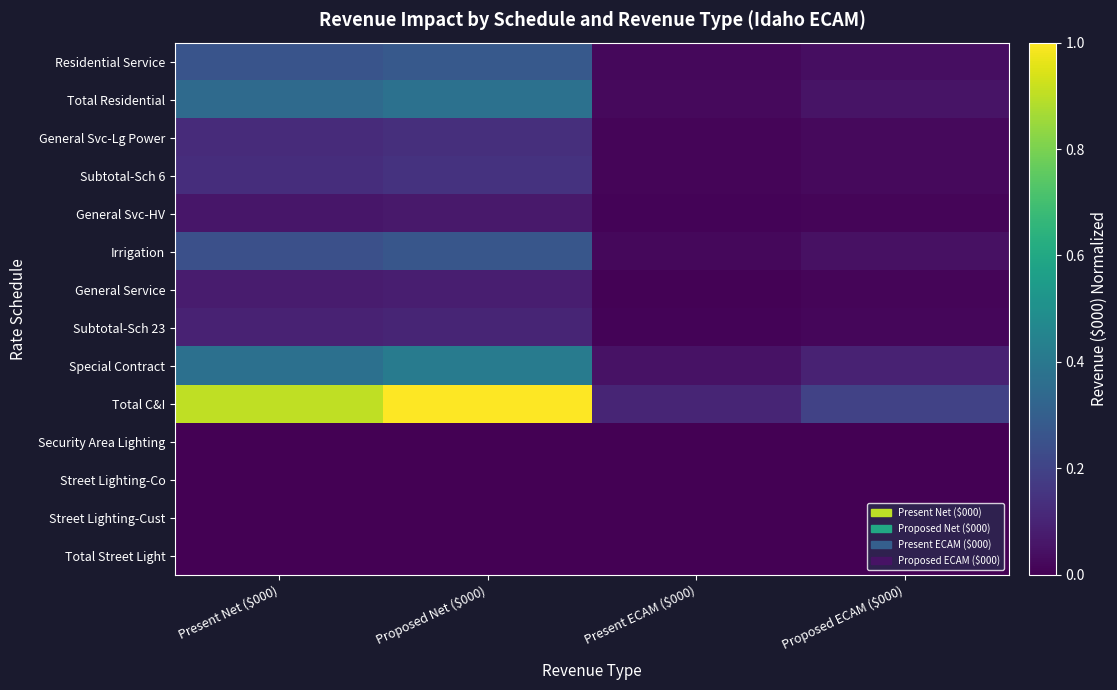

What is the total value across all series at Present ECAM ($000)?

0.3